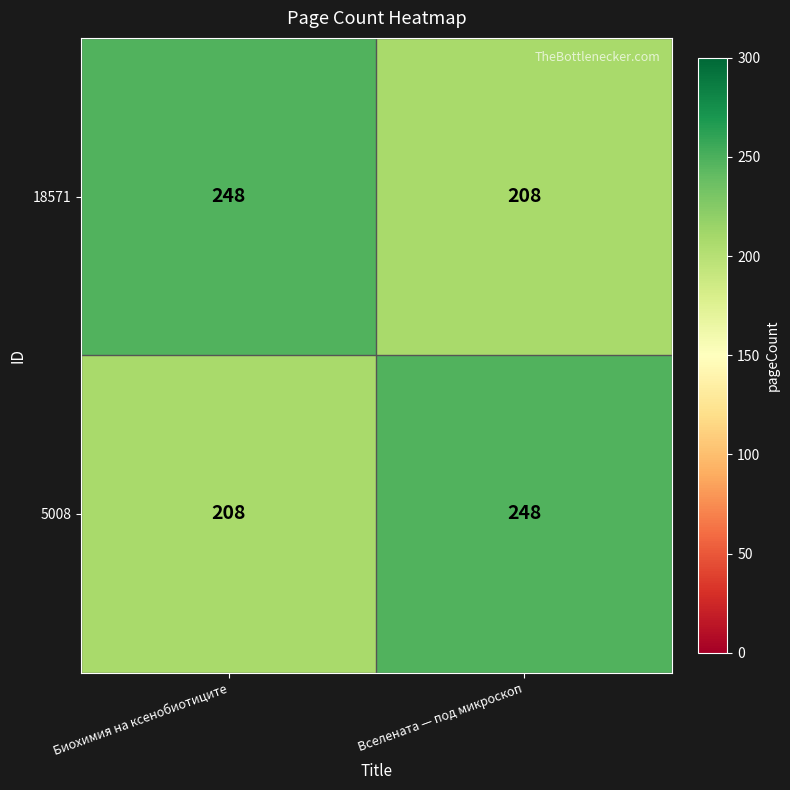

What is the total value across all series at Биохимия на ксенобиотиците?

456